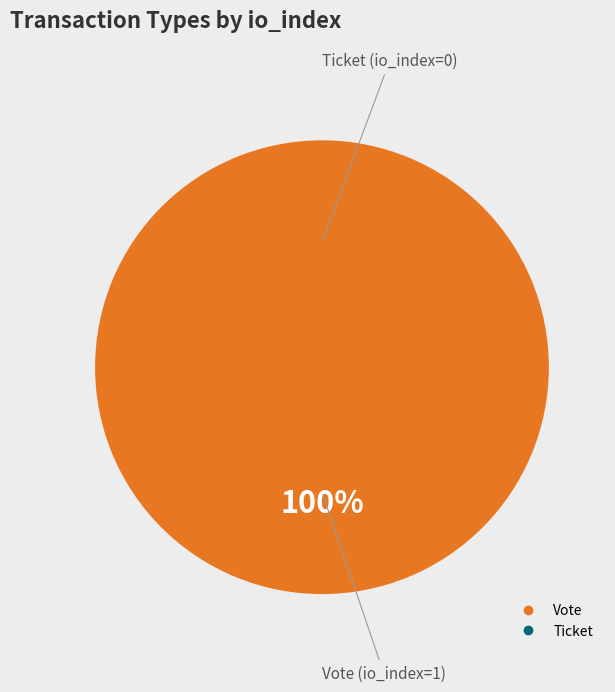

What percentage is the Vote slice, to the nearest percent?

100%